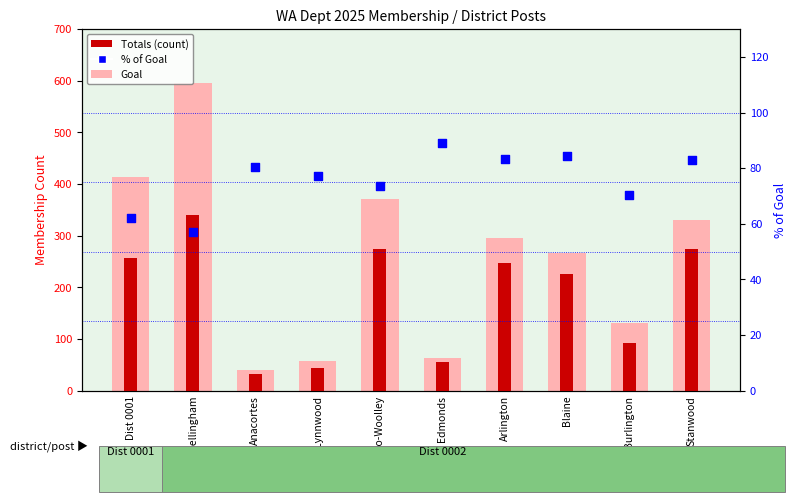

What are all the series names shown in the legend?

Goal, Totals (count), % of Goal